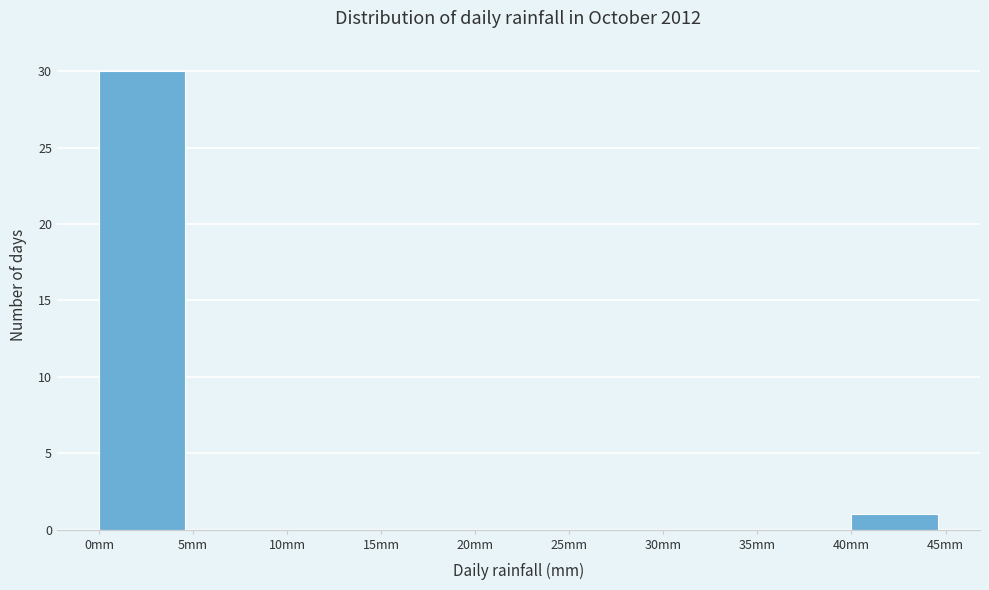

Reading left to right, list every bar in this chart as the range it spans on the x-axis followed by its height. The values are not printed on the chart, so give them approximately, as read against the axis.

0 to 5: 30
5 to 10: 0
10 to 15: 0
15 to 20: 0
20 to 25: 0
25 to 30: 0
30 to 35: 0
35 to 40: 0
40 to 45: 1